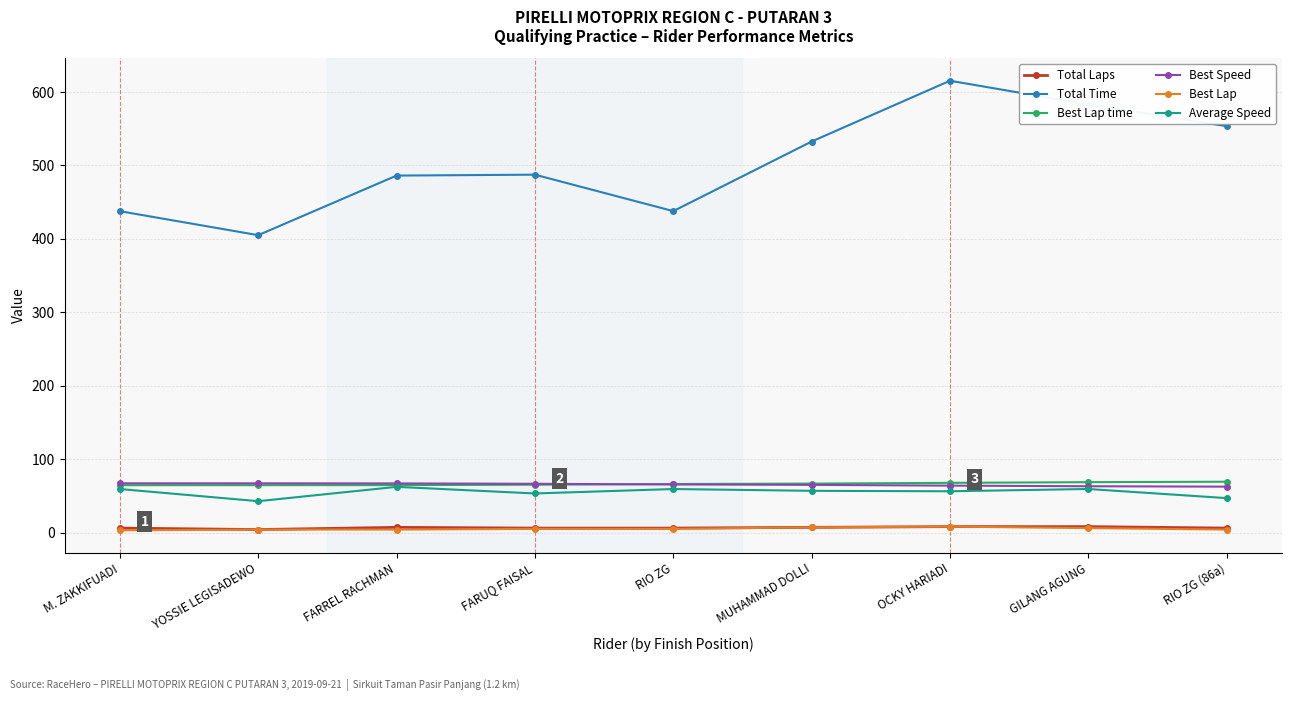

True or false: Total Laps and Total Time intersect in this chart.

False